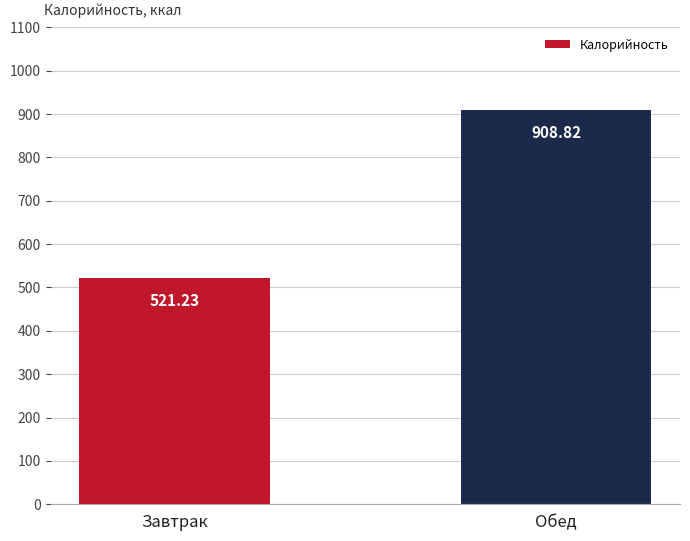

Count the number of values greater than 908.

1